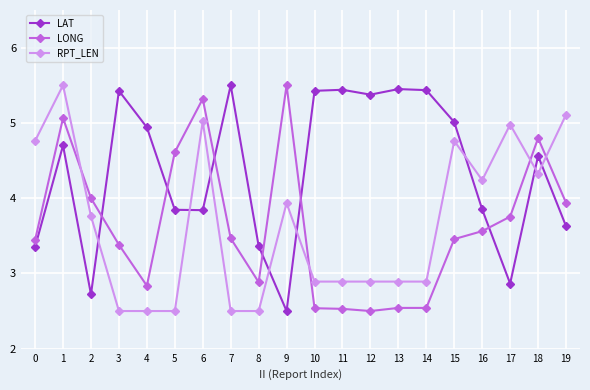

What is the difference between the highest and lowest values at 13?

2.9